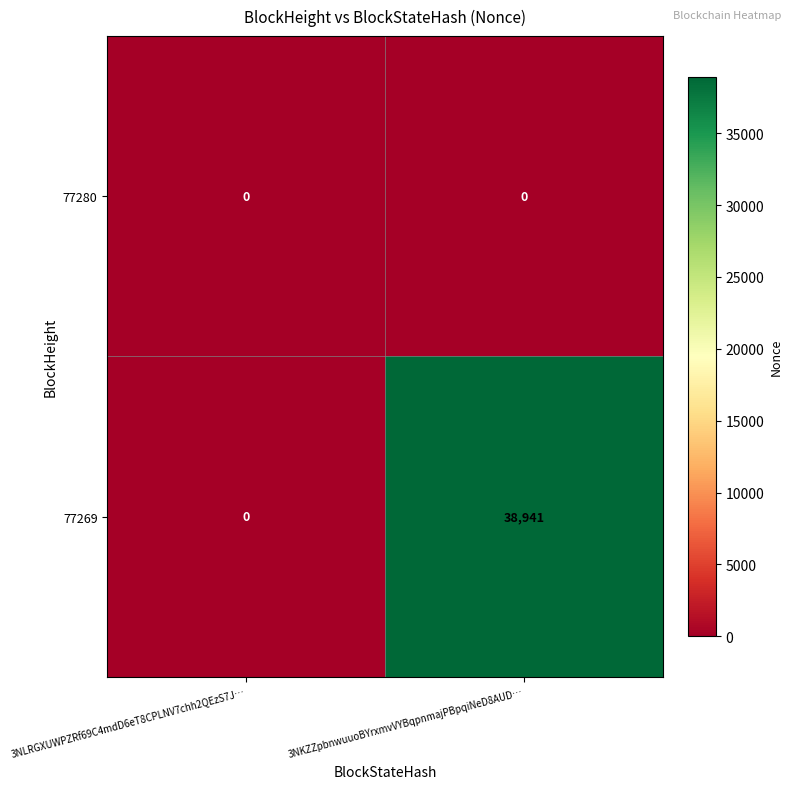

What is the sum of the 77269 values at 3NKZZpbnwuuoBYrxmvVYBqpnmajPBpqiNeD8AUD… and 3NLRGXUWPZRf69C4mdD6eT8CPLNV7chh2QEzS7J…?

38941